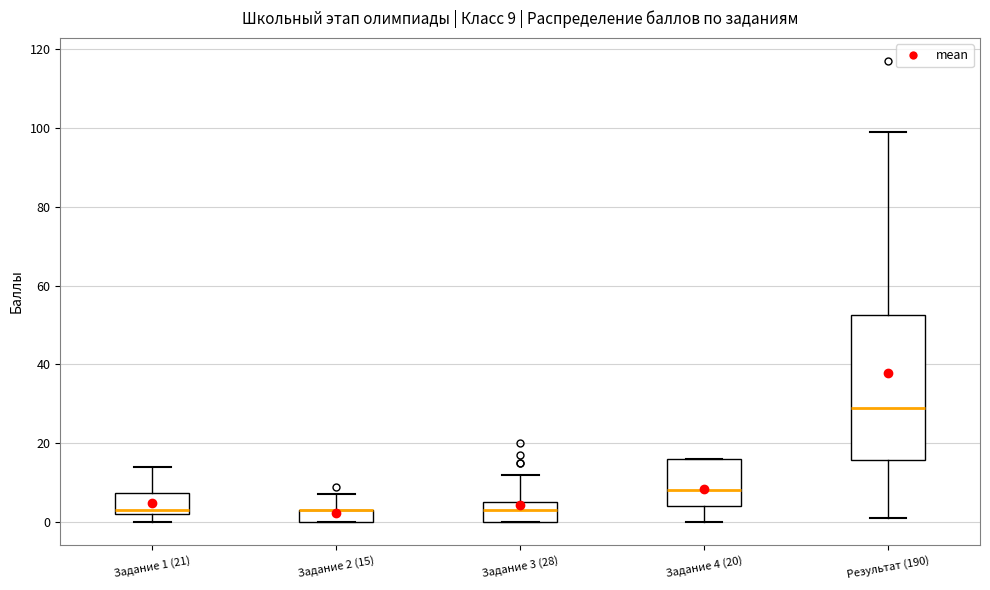

Which box is the tallest, from its lower edge to its upper edge?

Результат (190)